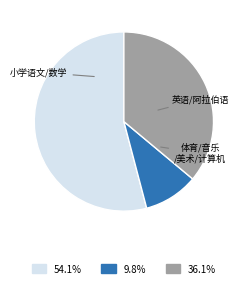

Is there any slice that represents more than half of the pie?

Yes